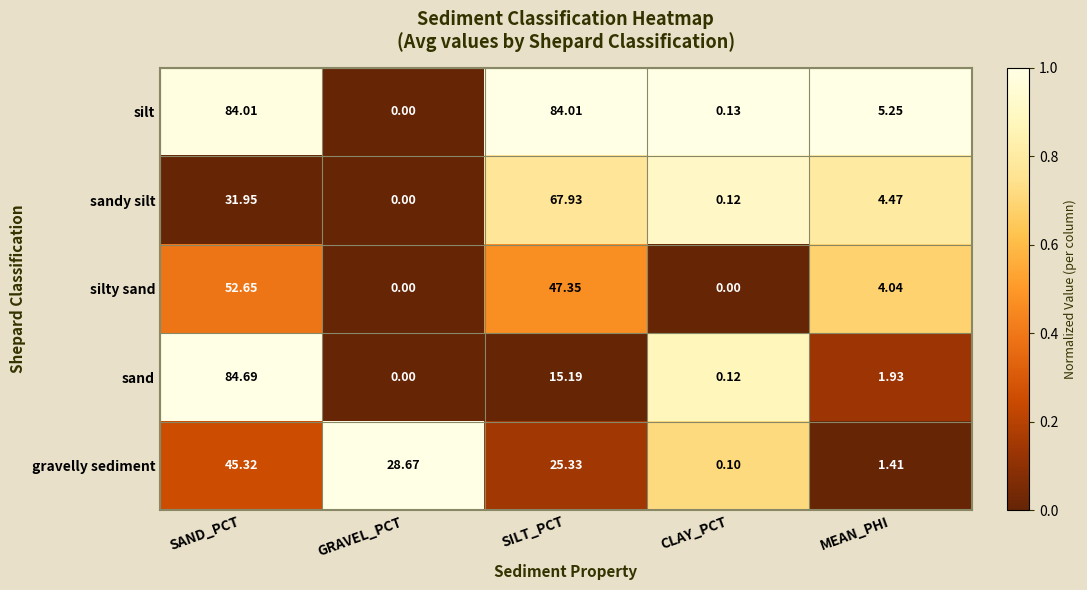

At which label does sand first exceed 1?

SAND_PCT